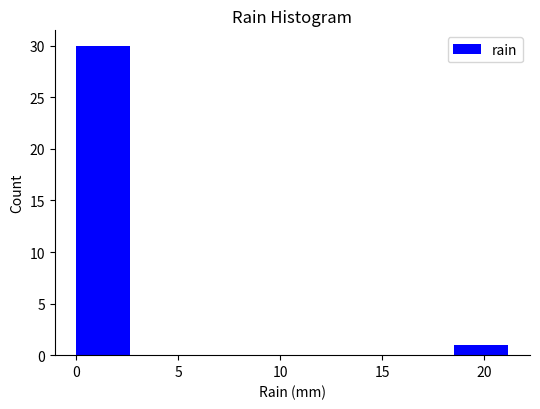

Which range on the x-axis has the tallest bar?

0.00 to 2.65